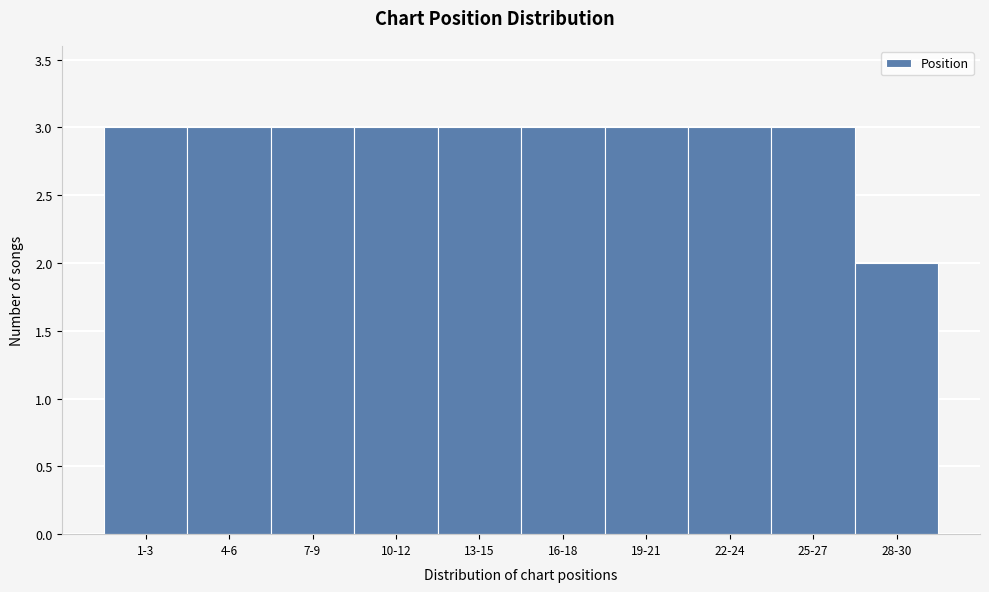

Reading right to left, extract all data points from this chart.

2	3	3	3	3	3	3	3	3	3